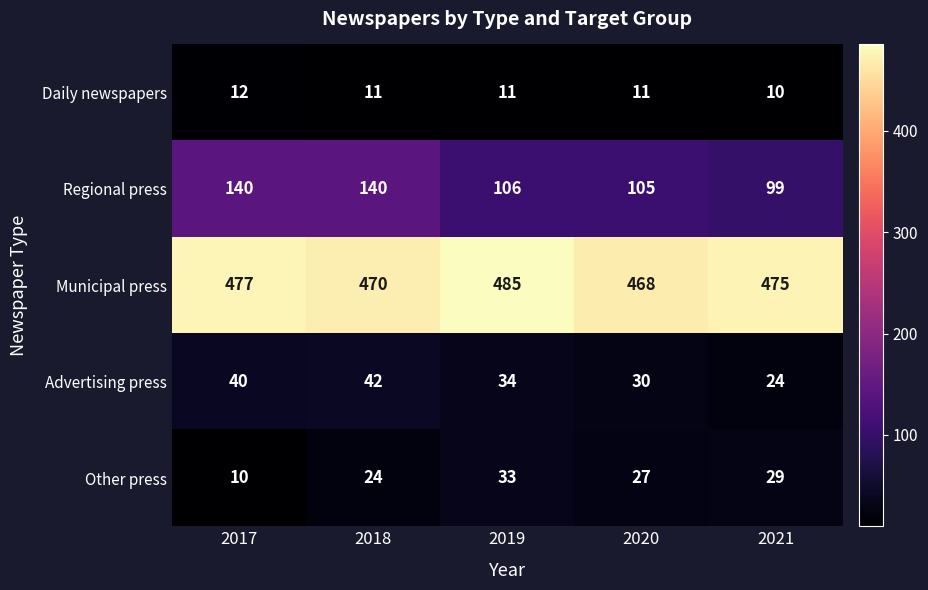

What is the maximum value shown in the chart?

485